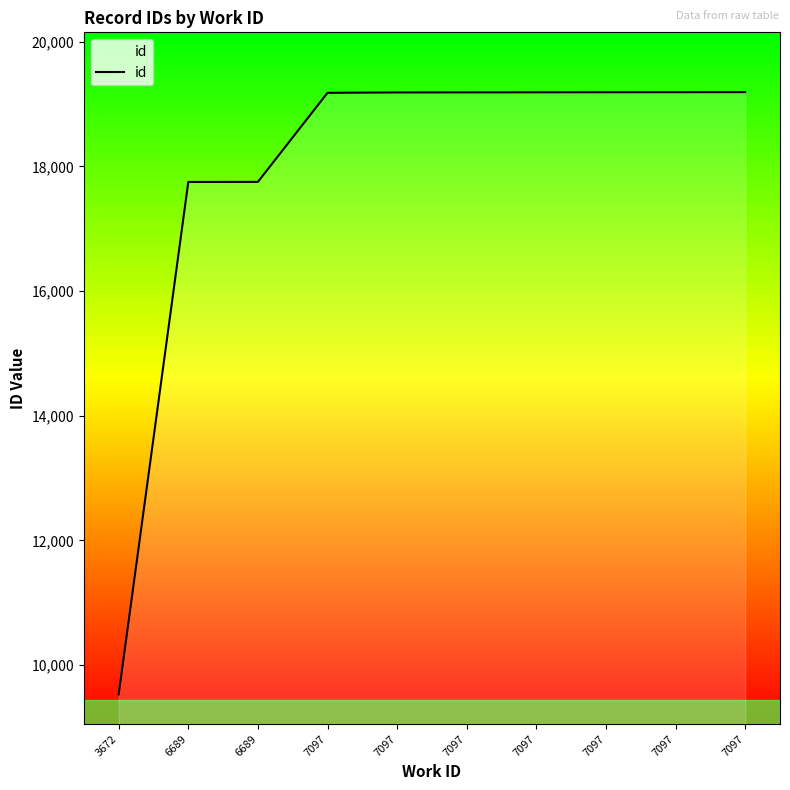

Reading left to right, extract all data points from this chart.

9529	17751	17752	19181	19187	19188	19189	19190	19191	19192